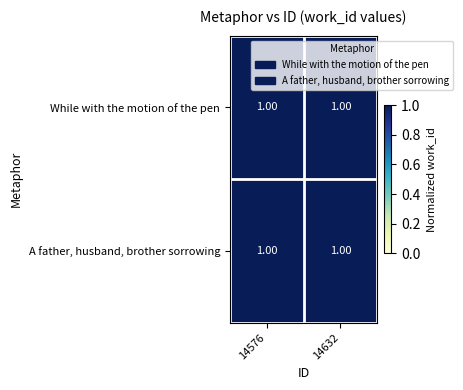

What is the approximate value of While with the motion of the pen at 14632?

1.0